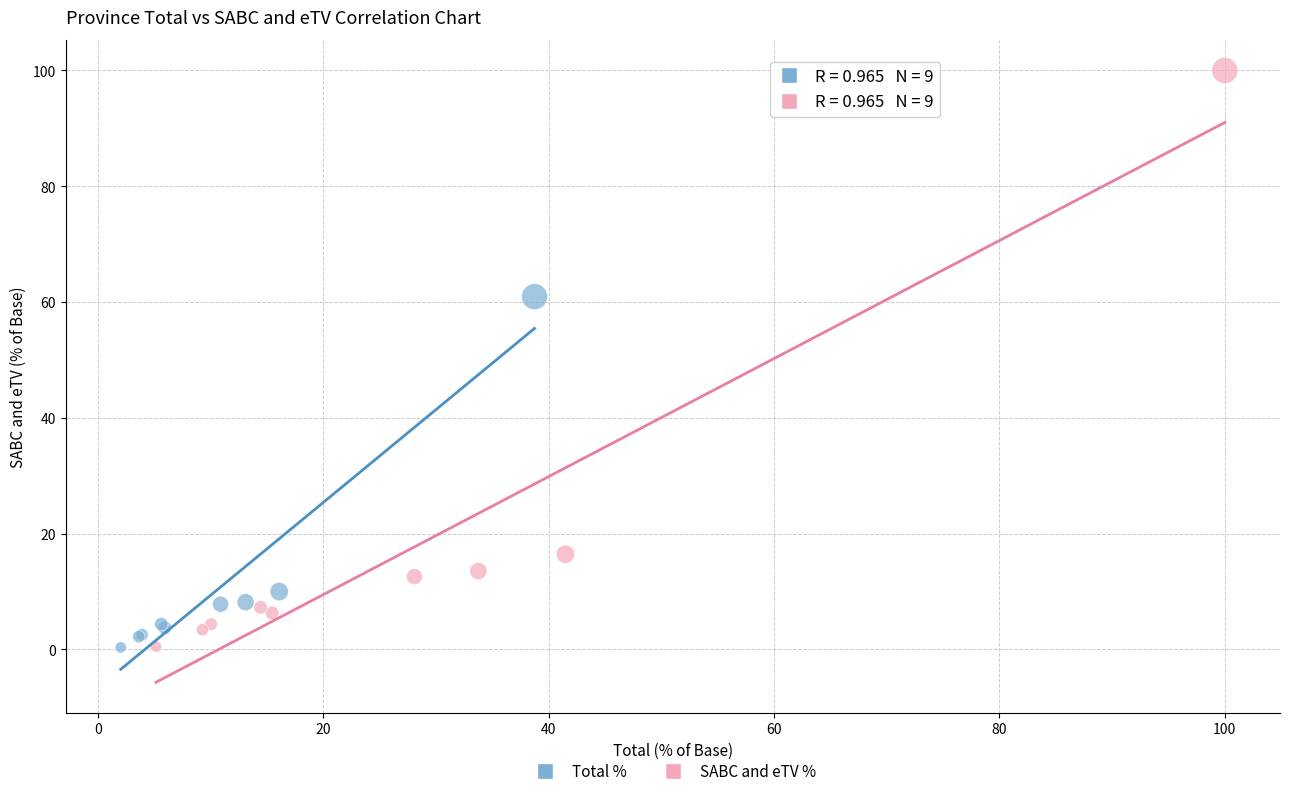

Which series has the largest Y range (max minus min)?

SABC and eTV %